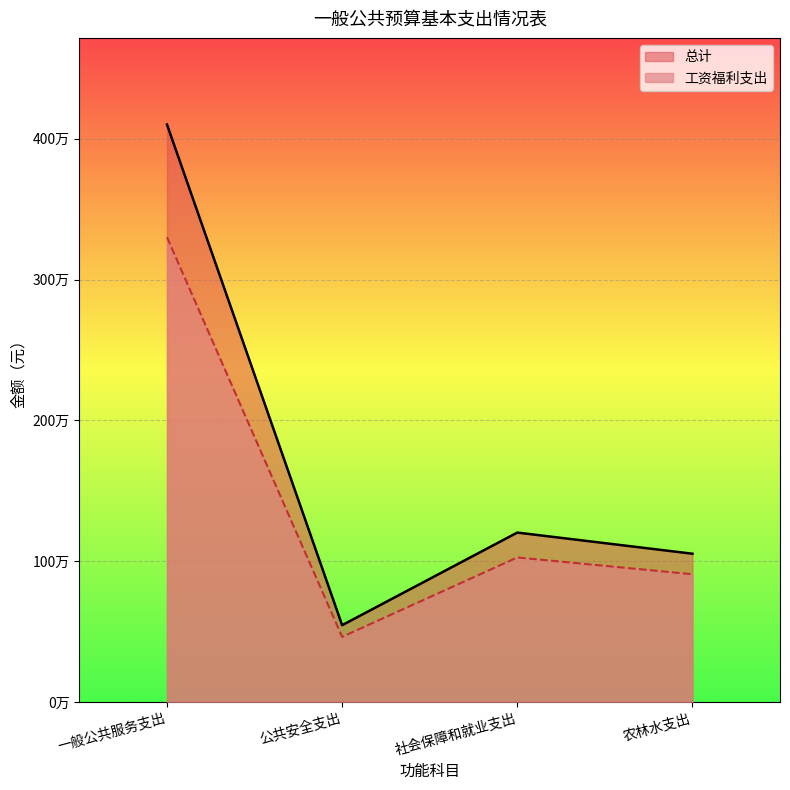

What are all the series names shown in the legend?

总计, 工资福利支出